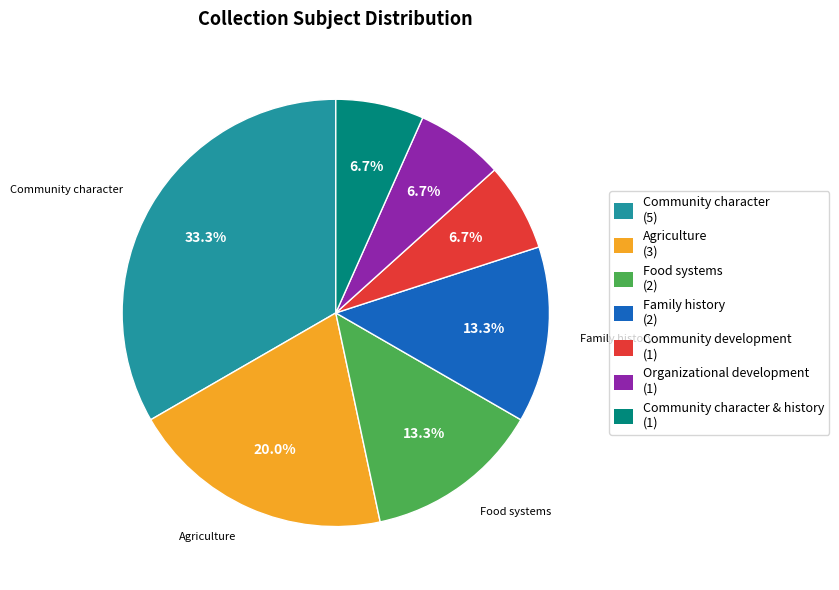

Does any single category account for the majority?

No